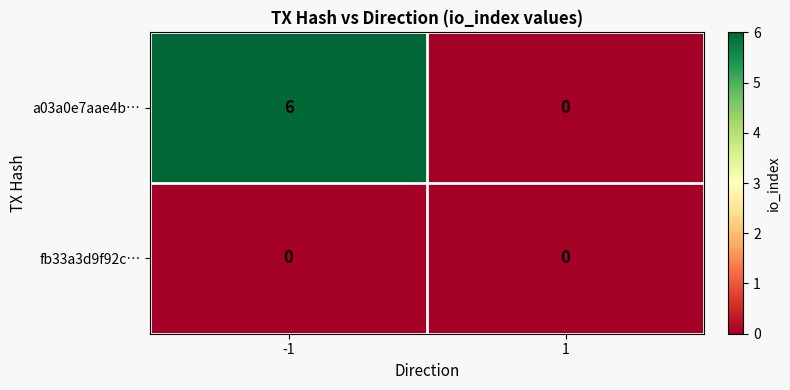

Which series has the largest total across all categories?

a03a0e7aae4b…